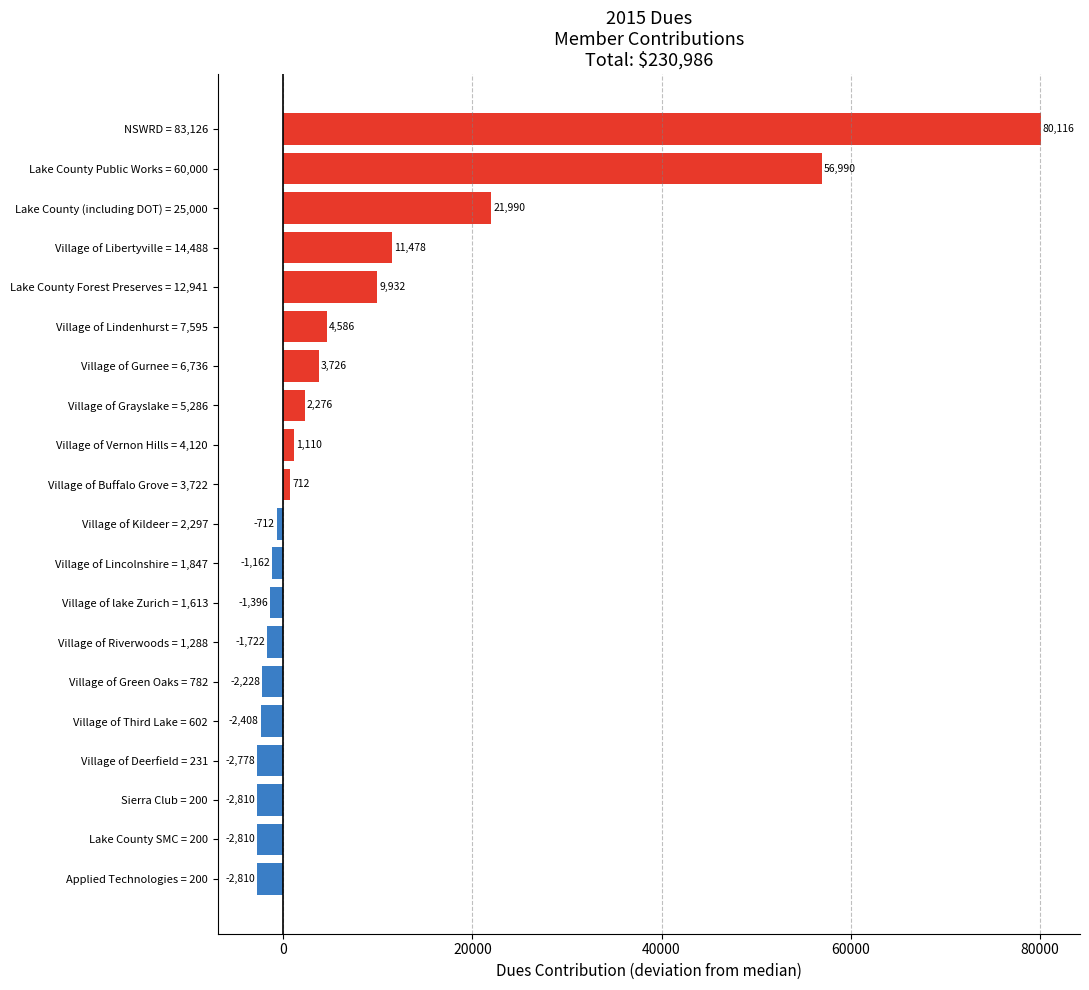

Between Sierra Club = 200 and Village of Kildeer = 2,297, which is larger?

Village of Kildeer = 2,297